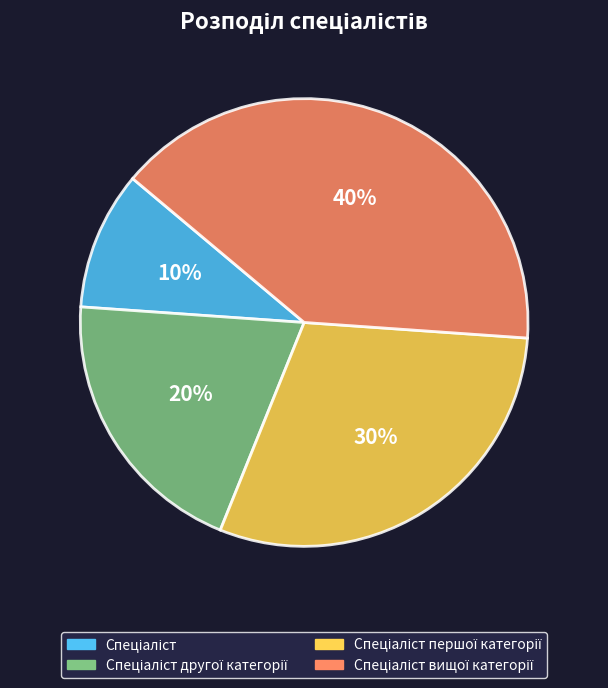

Does any single category account for the majority?

No